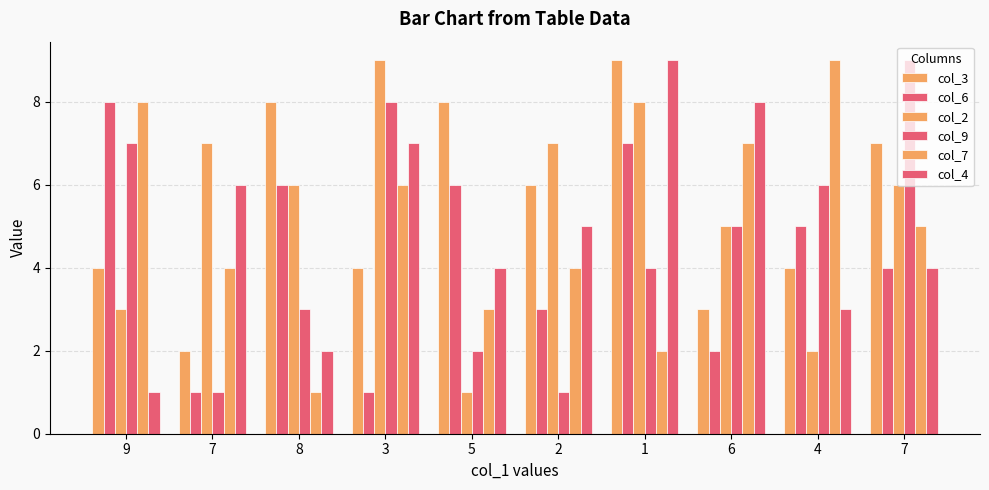

Which label corresponds to the largest value in the chart?

1